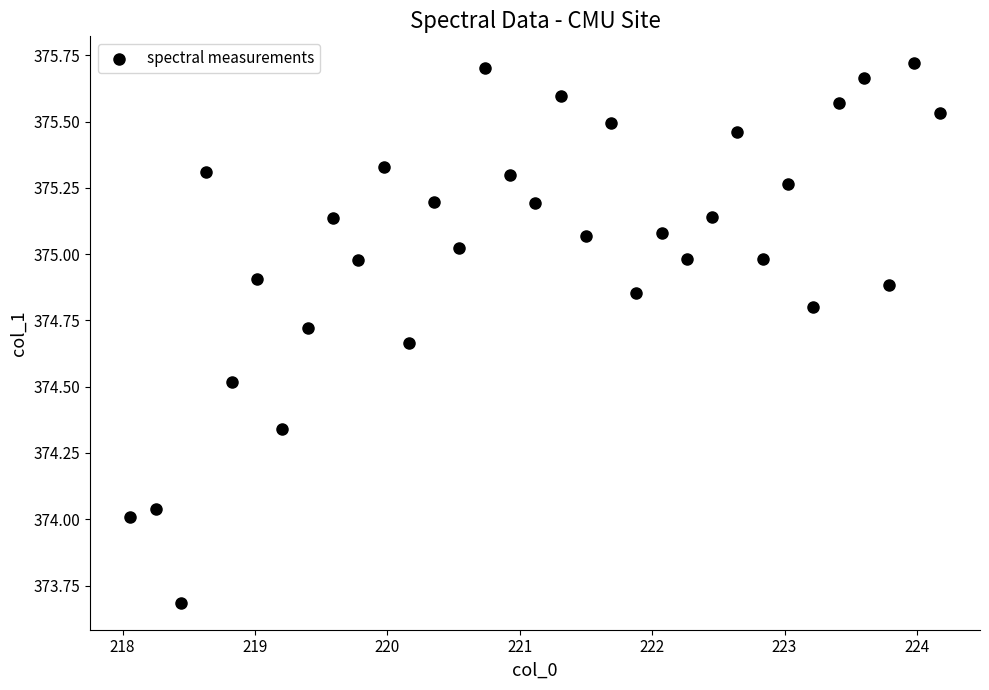

What is the range of X values (max minus min)?

6.1